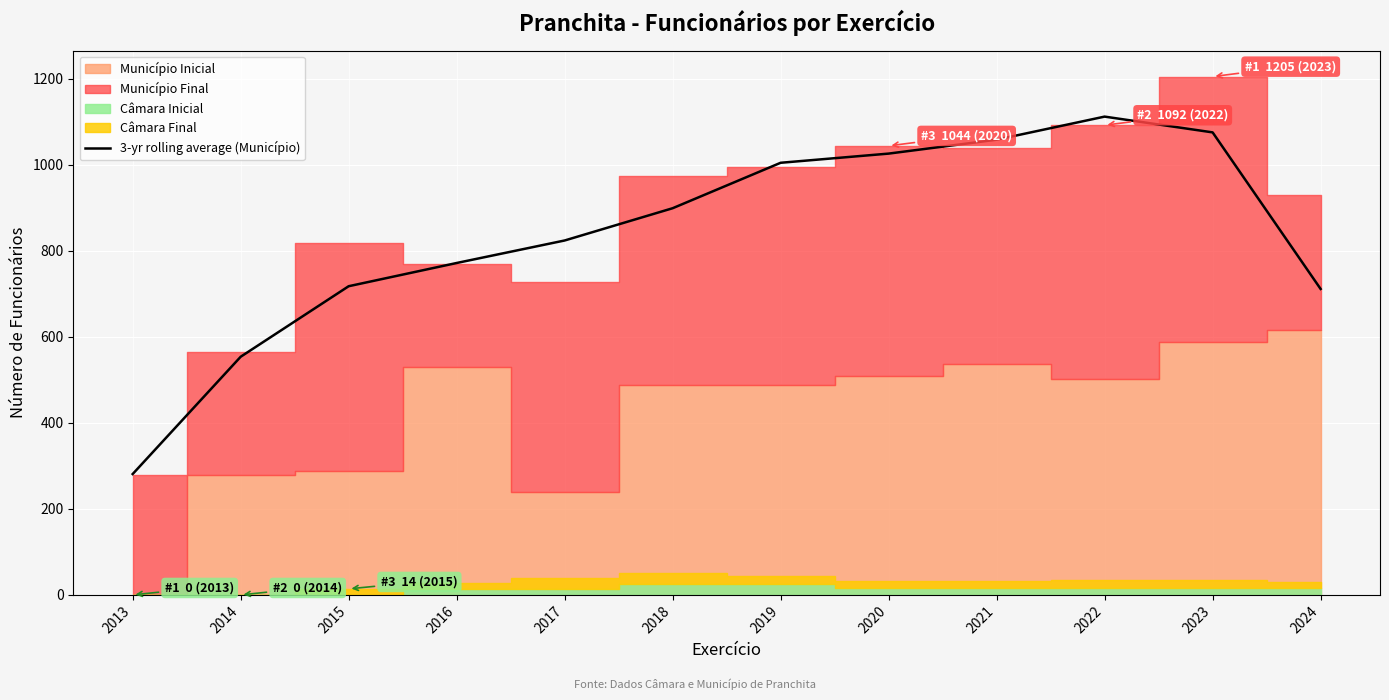

Which category has the highest value in the 3-yr rolling average (Município) series?

2022